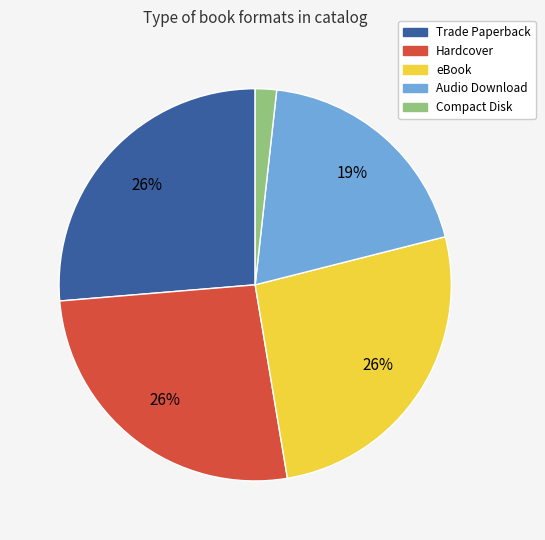

To the nearest percent, what is the combined percentage of eBook and Hardcover?

53%